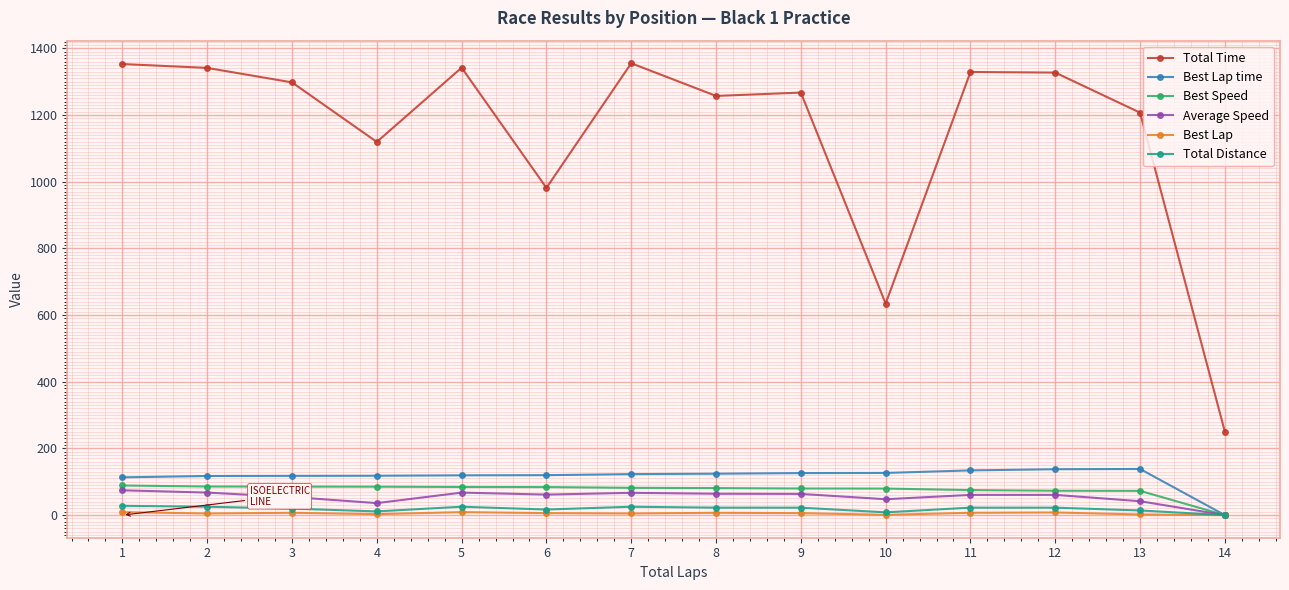

Count the number of categories in the chart.

14